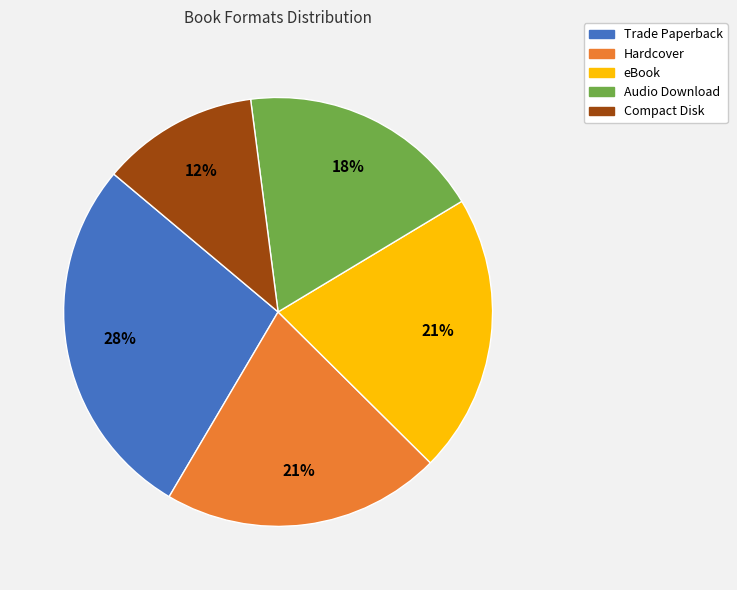

Does any single category account for the majority?

No